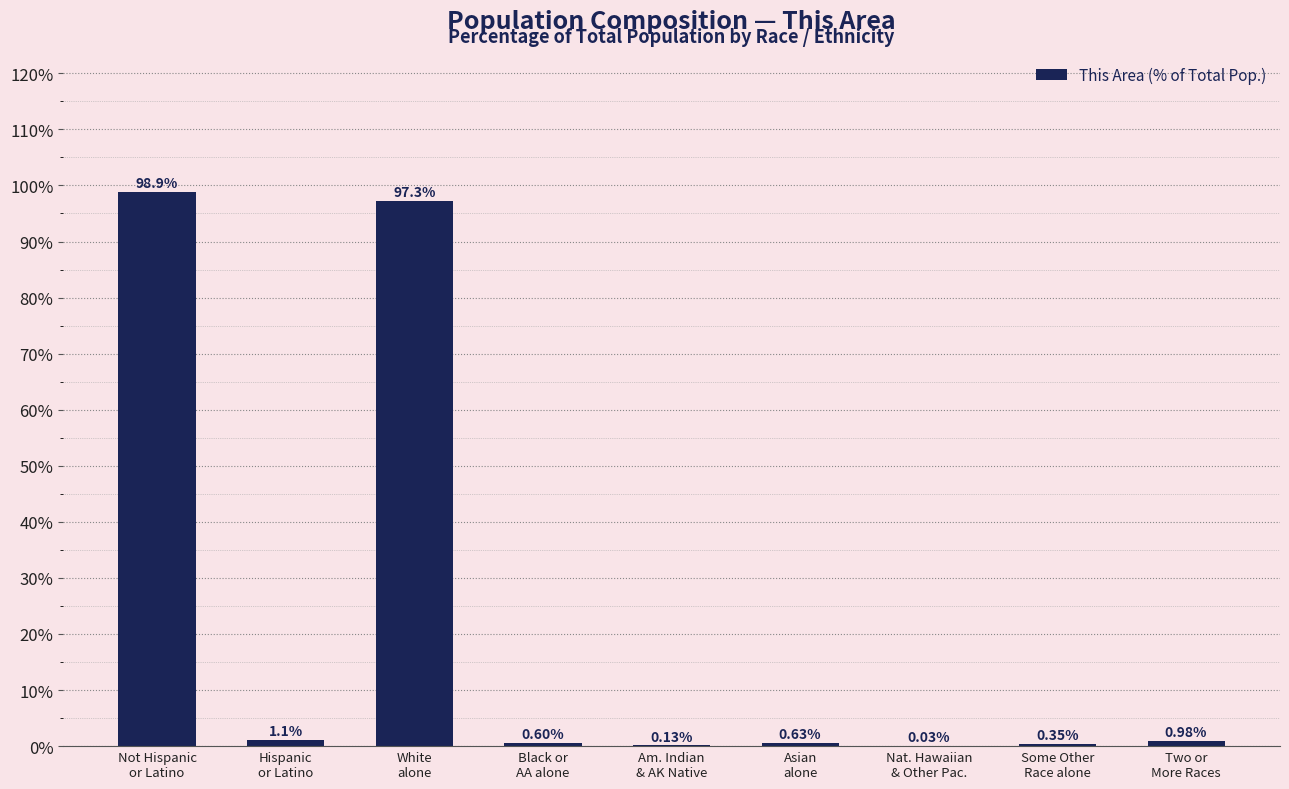

The value at White
alone is 97.3. True or false?

True